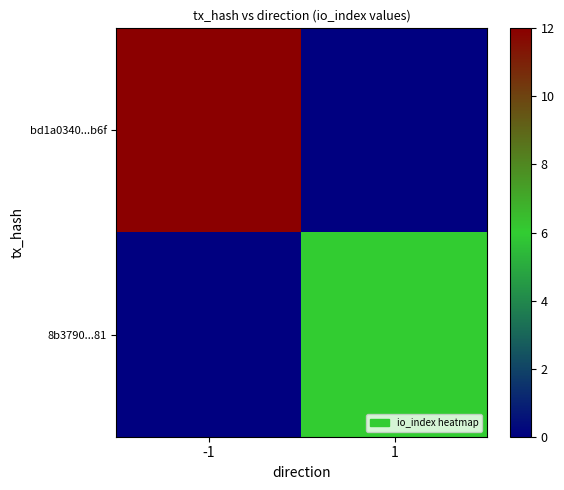

Which series has the largest total across all categories?

bd1a0340...b6f